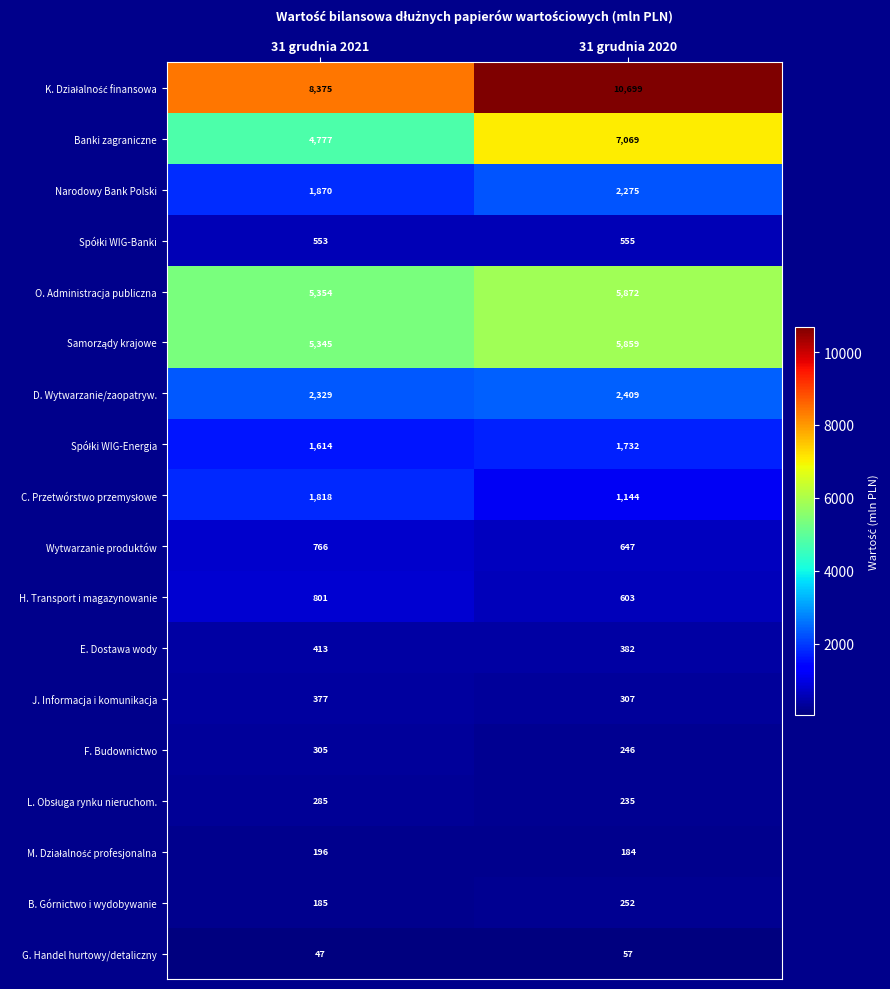

Which category has the lowest value across all series?

31 grudnia 2021